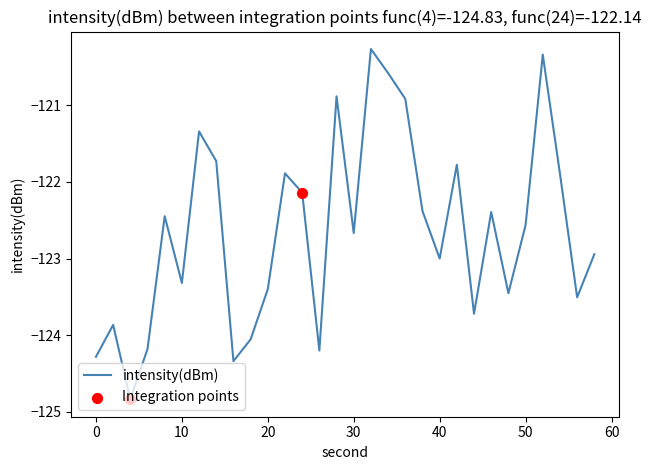

What is the greatest value displayed?

-120.3